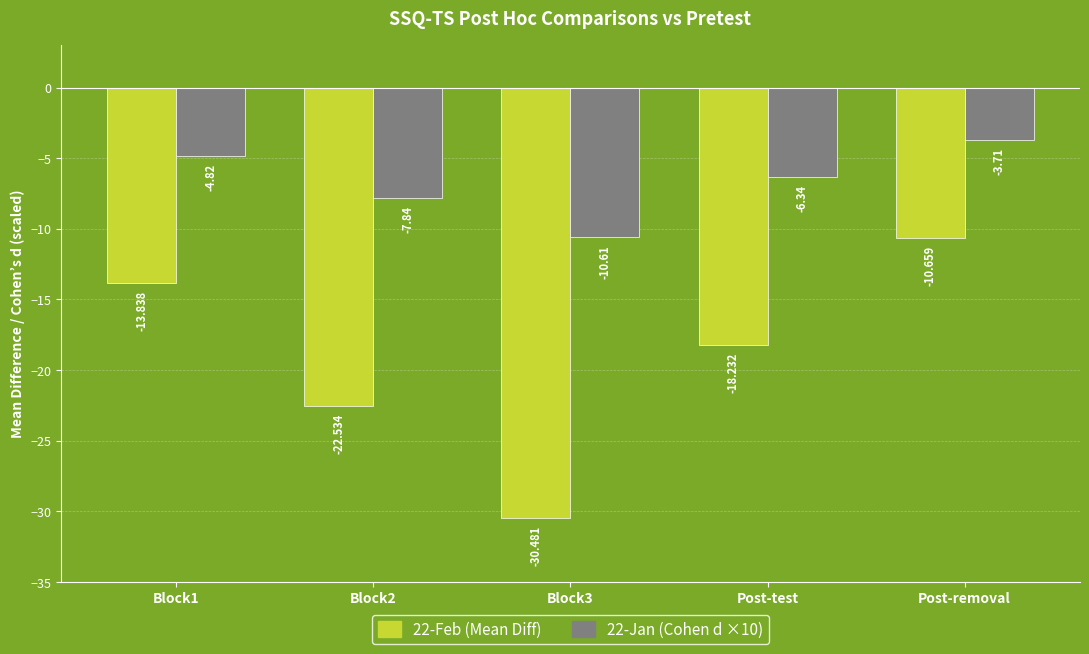

The 22-Jan (Cohen d ×10) series shows -13.9 at Block3. True or false?

False